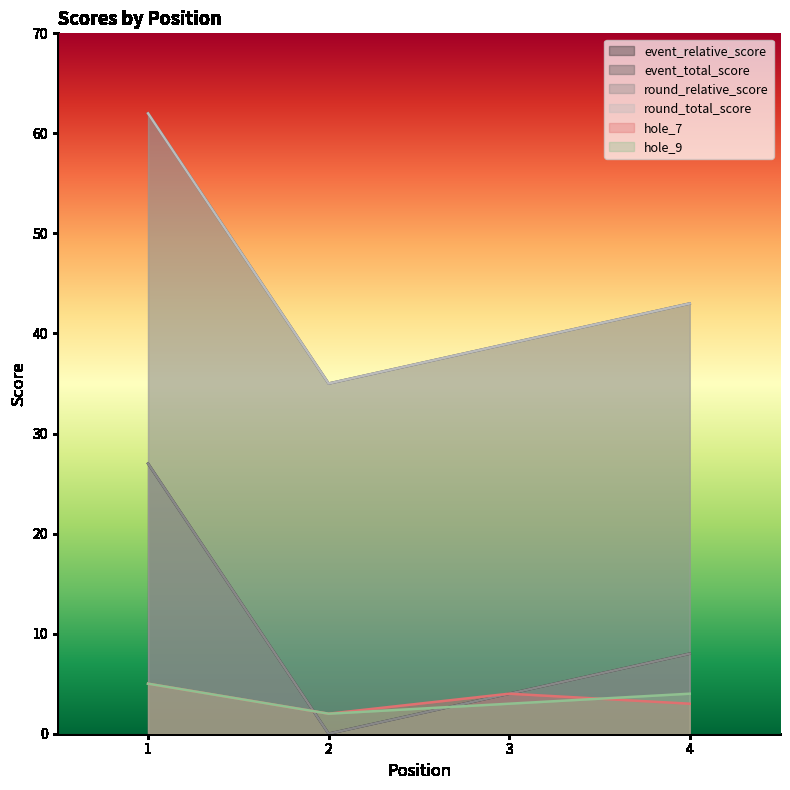

At how many categories does at least one series exceed 6?

4